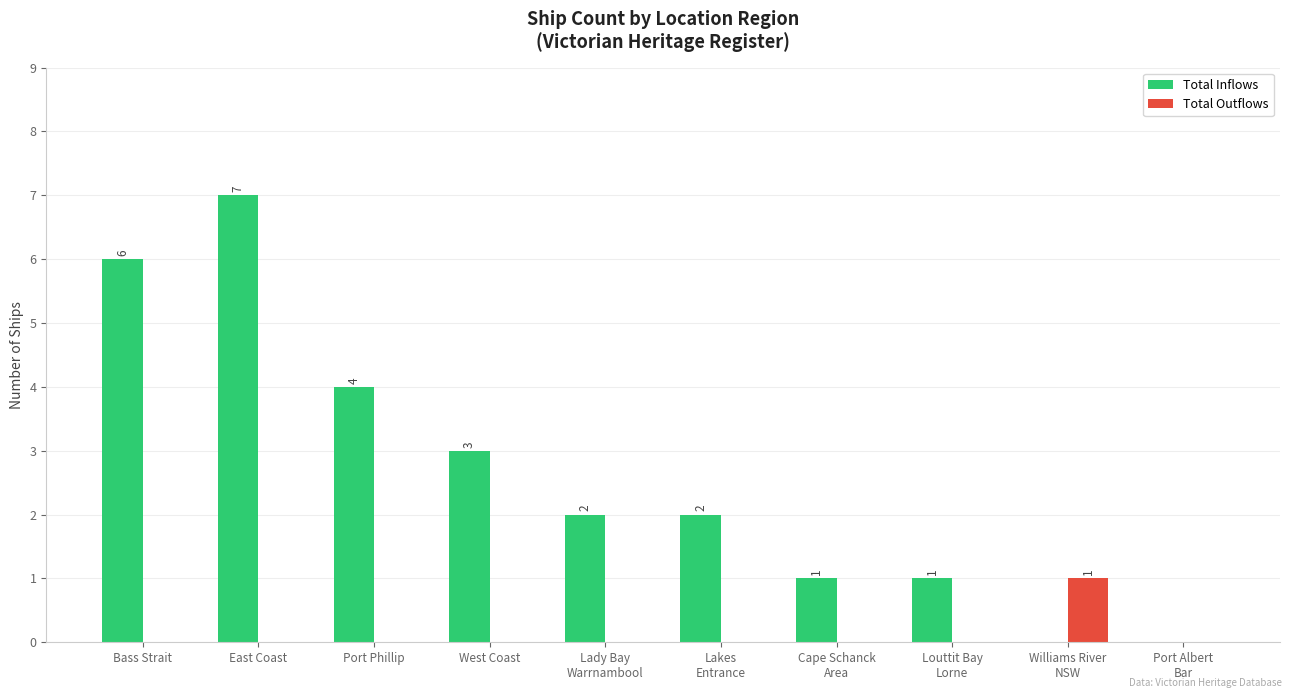

How many distinct data groups are displayed?

2